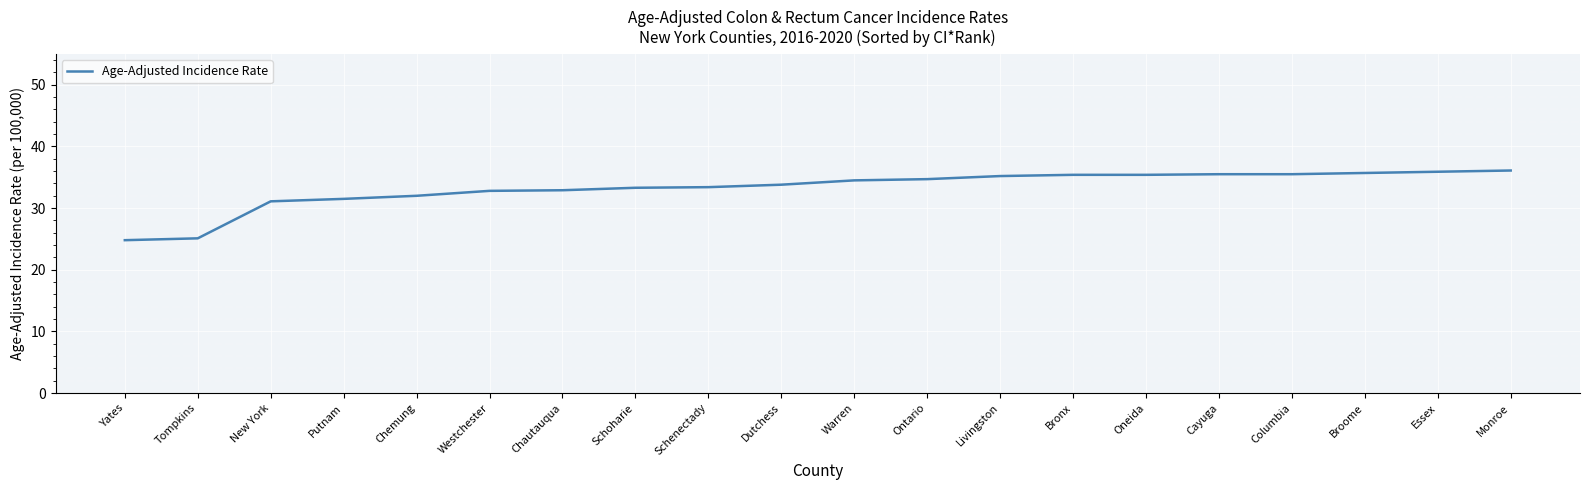

Approximately how many times larger is the value at Monroe compared to Warren?

1.0